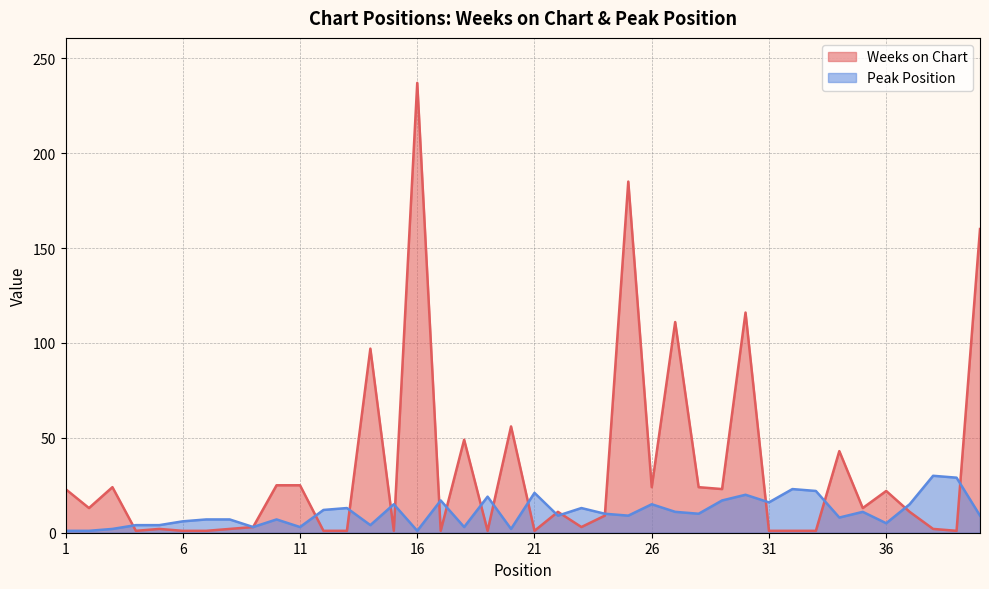

What is the sum of the Weeks on Chart values at 33 and 28?

25